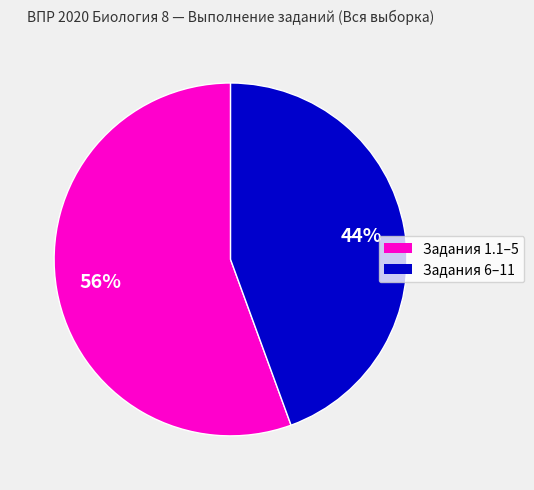

Is there any slice that represents more than half of the pie?

Yes